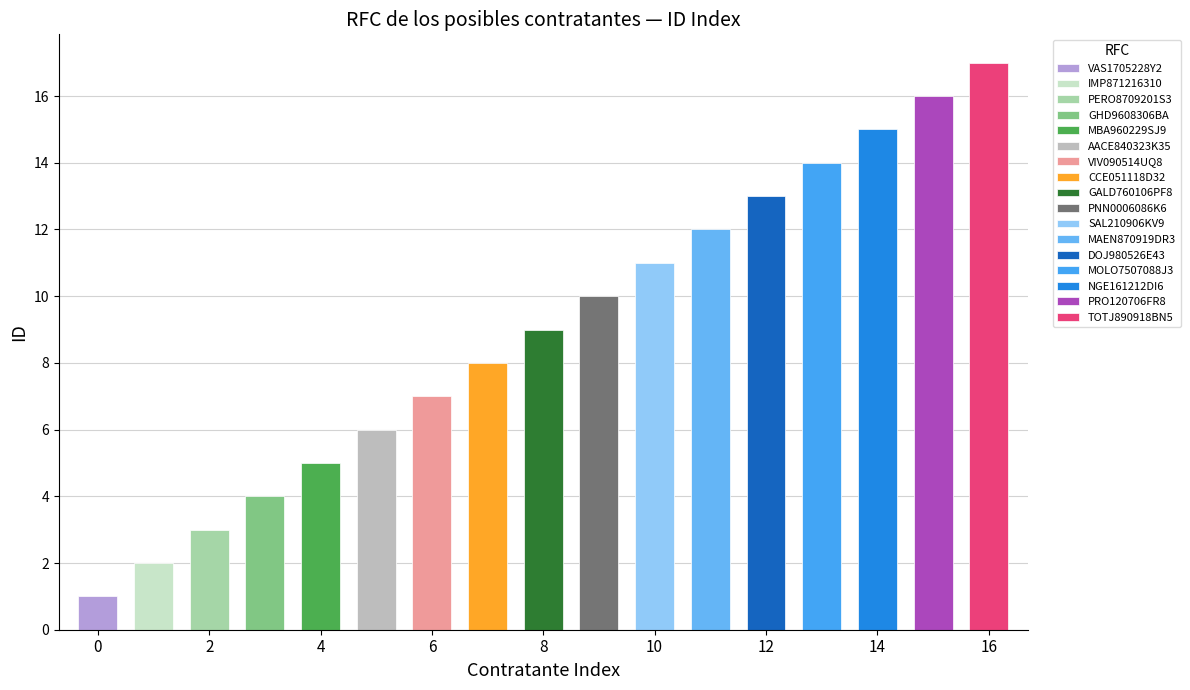

What is the label of the 10th bar from the left?

PNN0006086K6